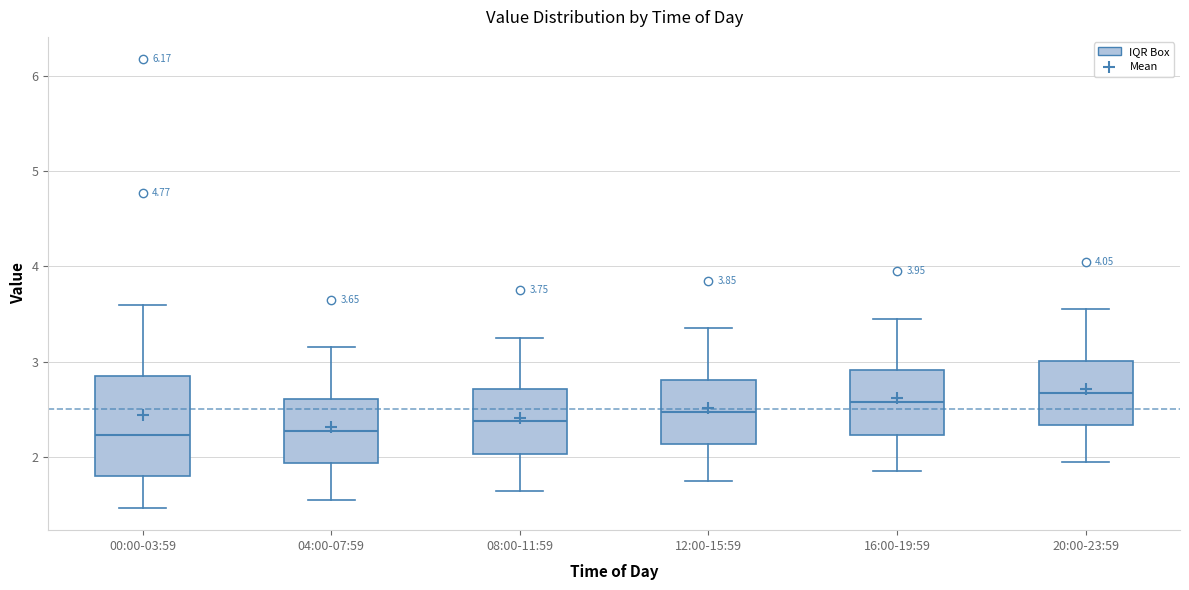

Comparing the boxes themselves (not the whiskers), which one is the tallest?

00:00-03:59